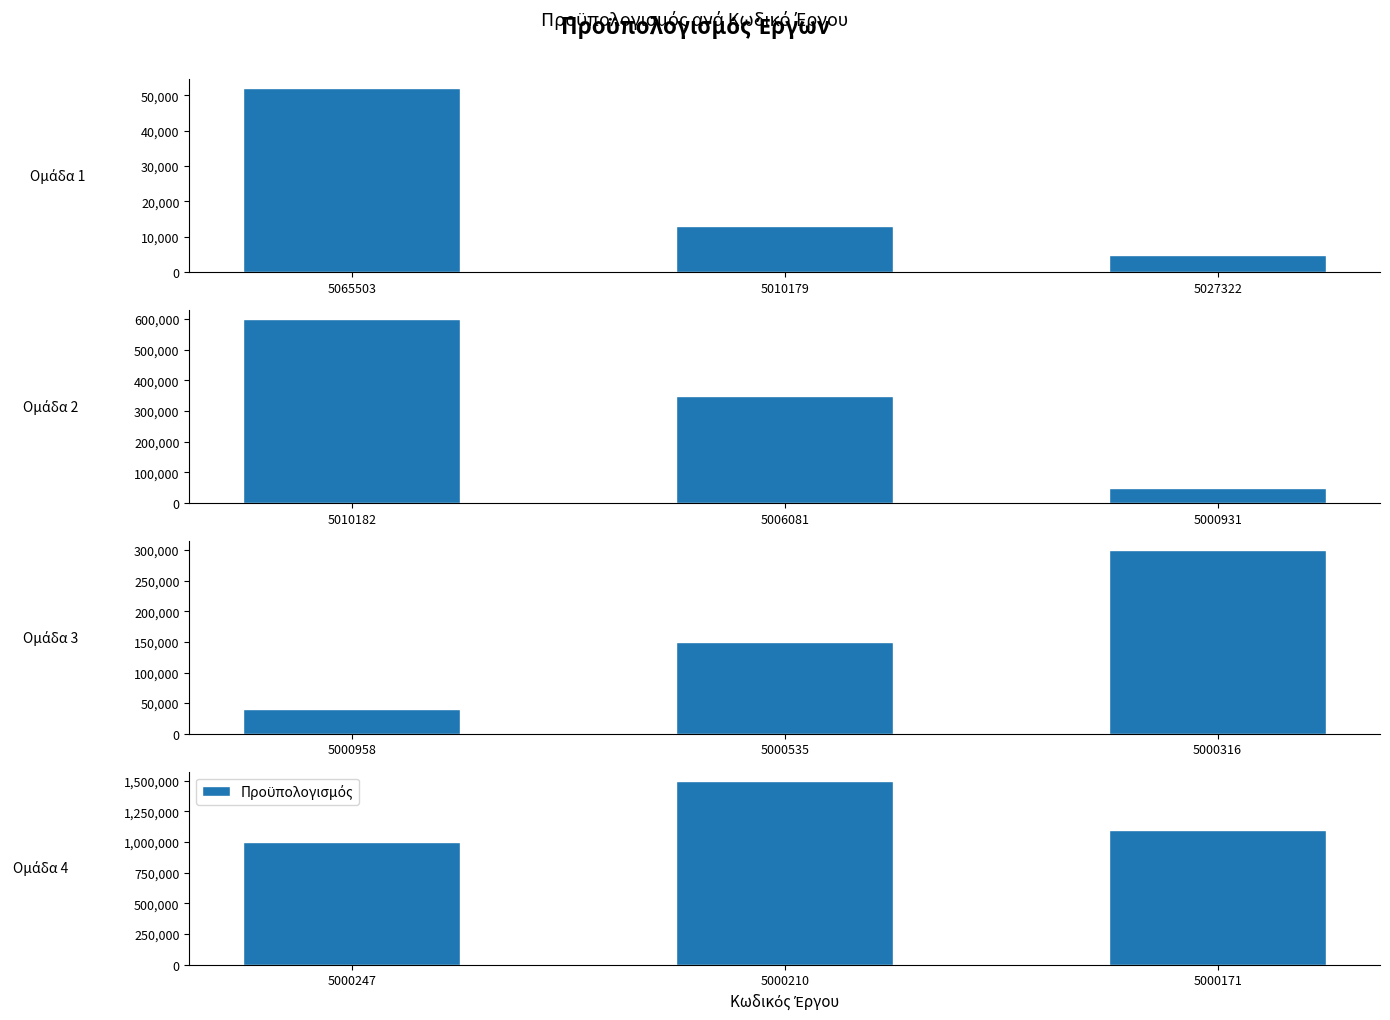

How many categories are shown in the chart?

3